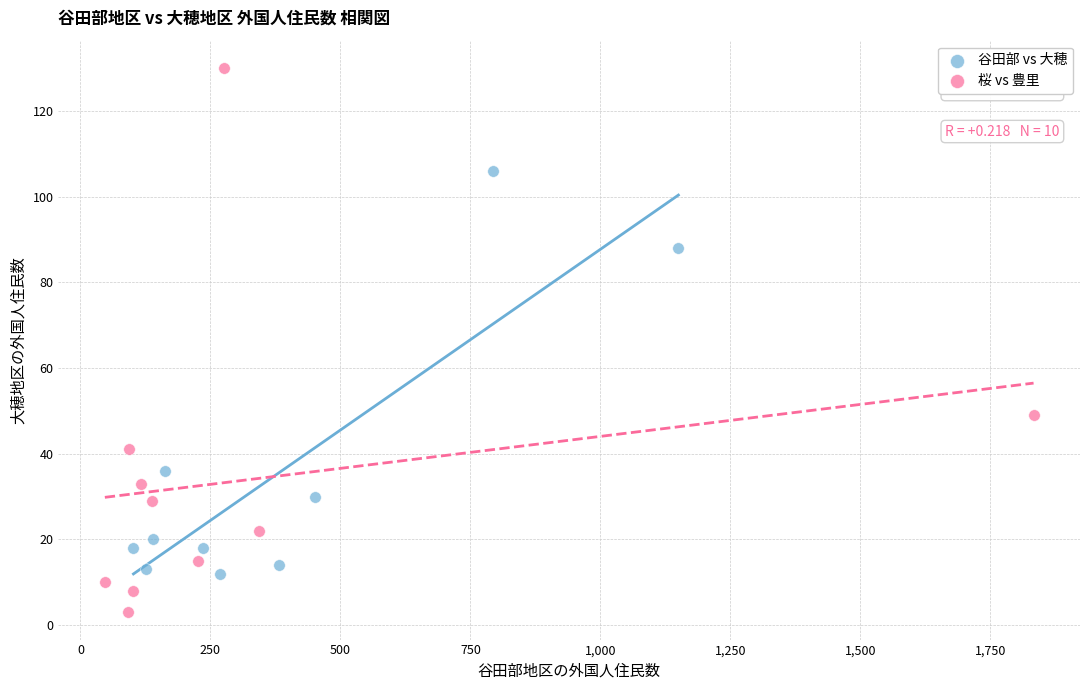

Which series contains the highest Y value?

桜 vs 豊里